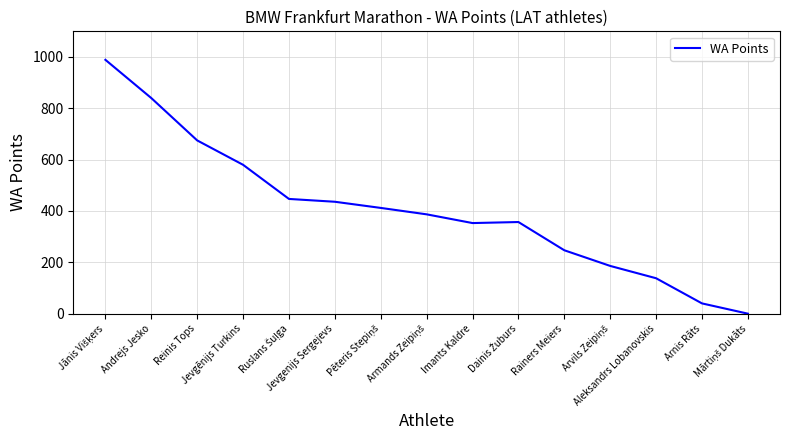

What is the difference between the maximum and minimum values?

989